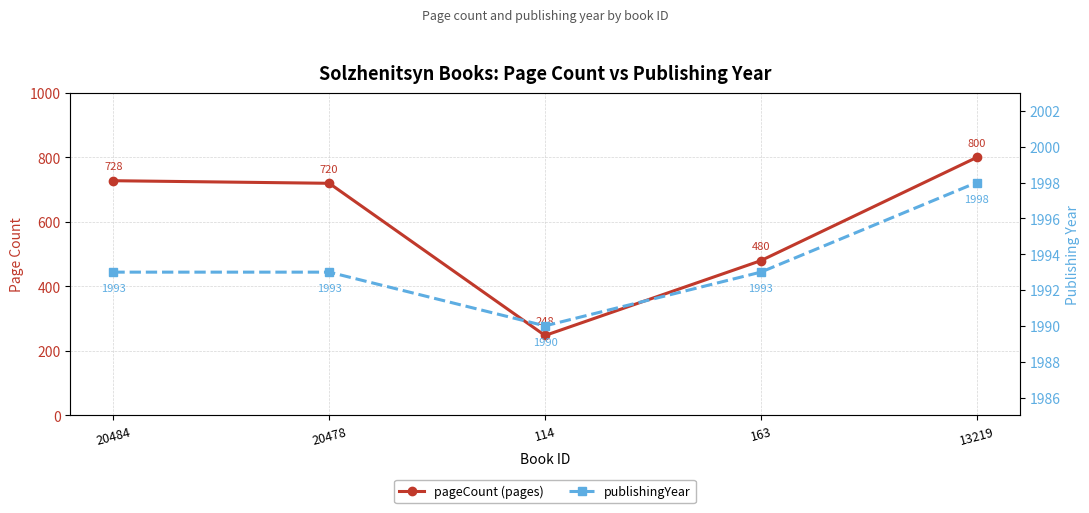

What are all the series names shown in the legend?

pageCount, publishingYear